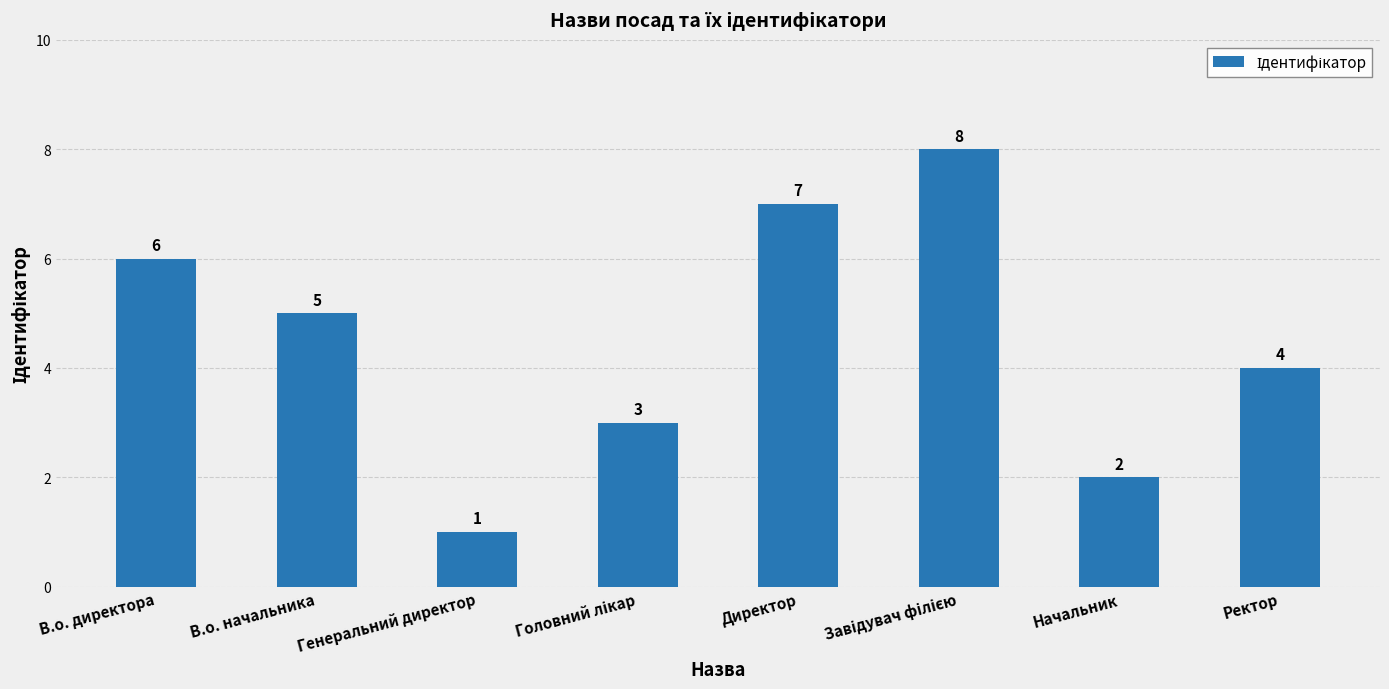

How many data points does each series have?

8